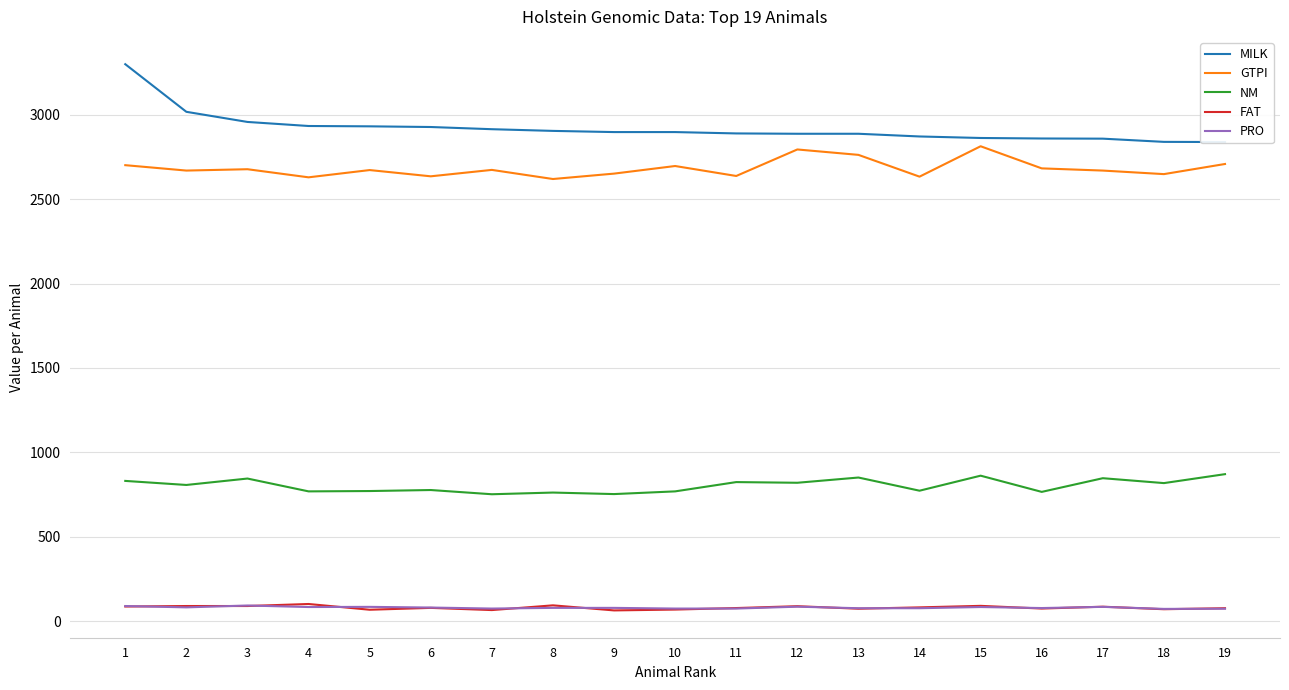

What are all the series names shown in the legend?

MILK, GTPI, NM, FAT, PRO